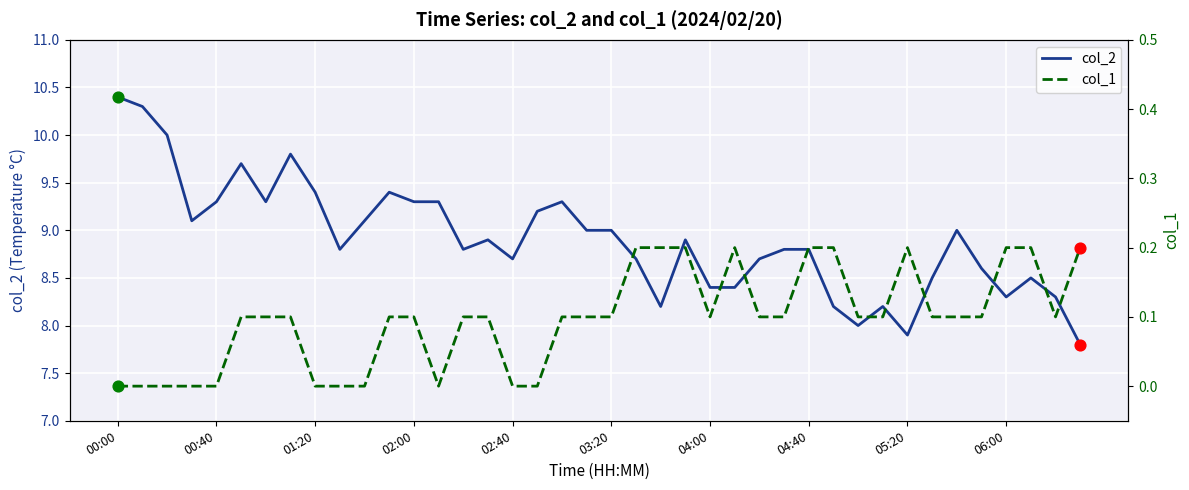

Is the value of col_1 at 10 greater than the value of col_2 at 11?

No